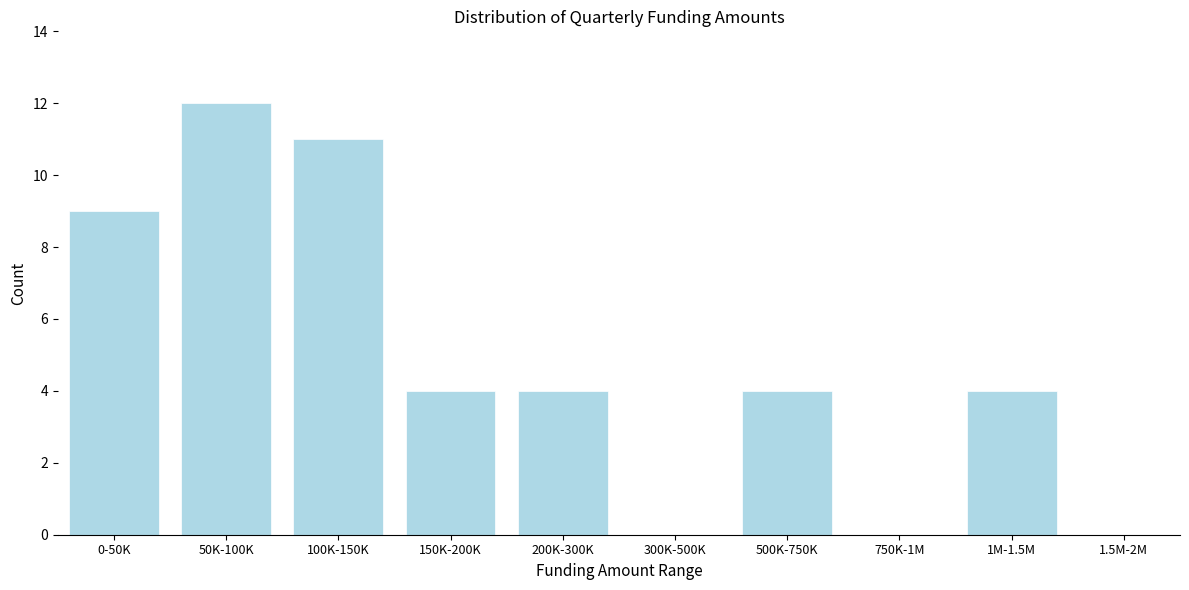

Reading left to right, list all the values displayed in this chart.

0-50K=9	50K-100K=12	100K-150K=11	150K-200K=4	200K-300K=4	300K-500K=0	500K-750K=4	750K-1M=0	1M-1.5M=4	1.5M-2M=0